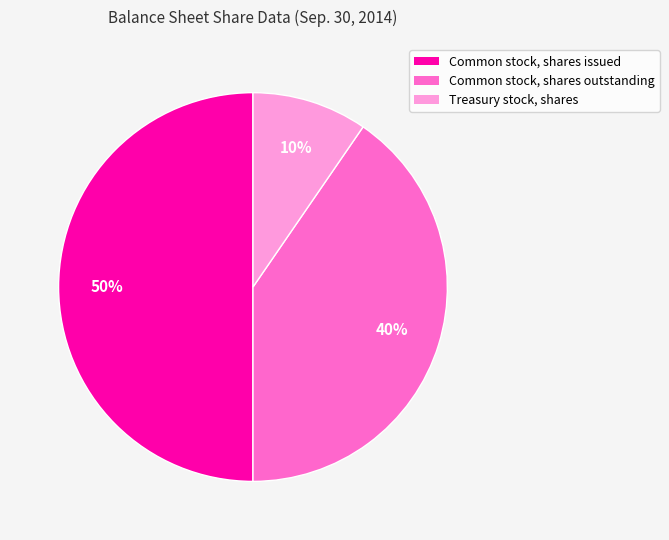

Is the sum of Common stock, shares issued and Treasury stock, shares greater than half?

Yes